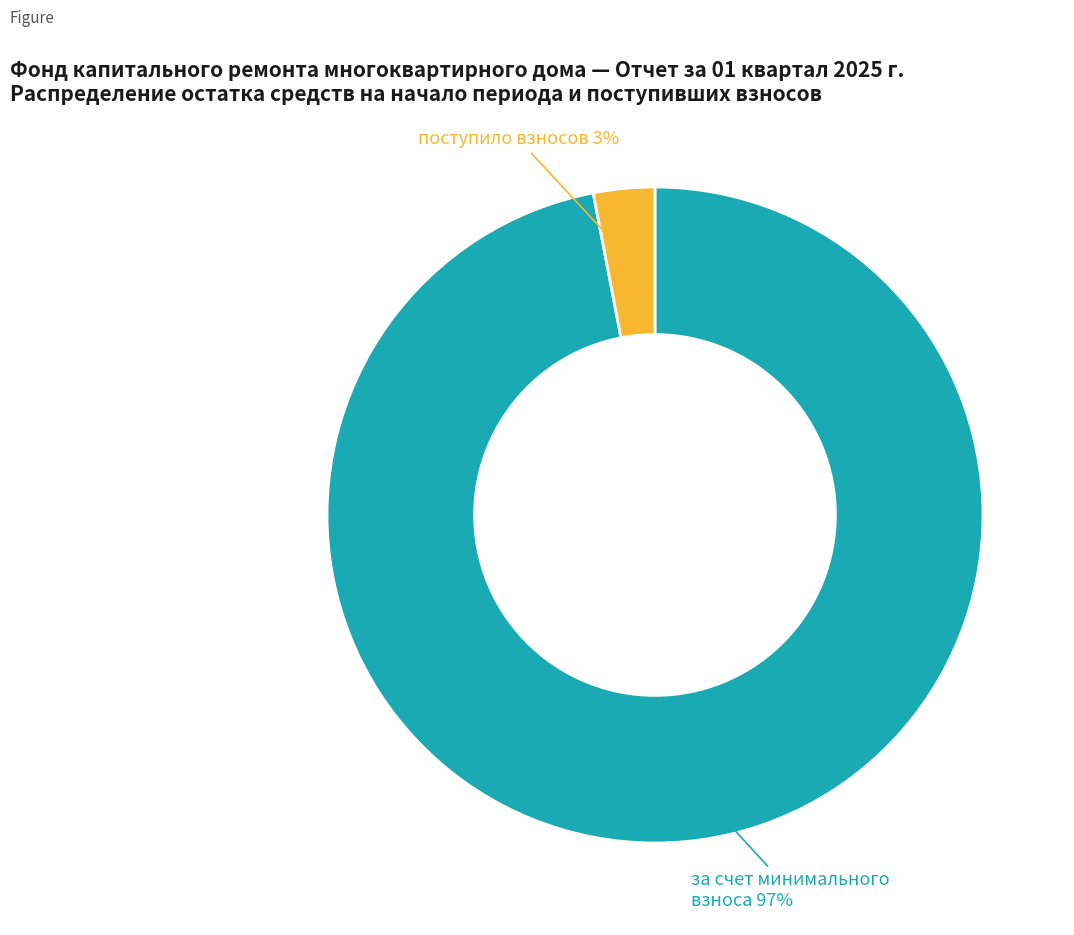

To the nearest percent, what is the difference between the largest and smallest slice percentages?

94%